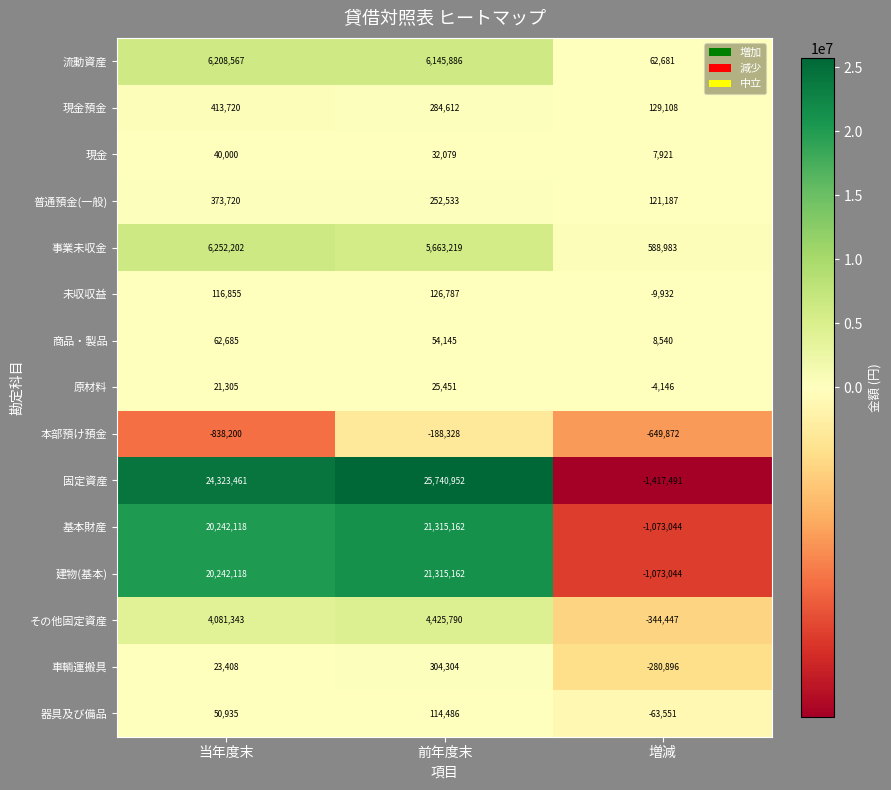

Which label corresponds to the largest value in the chart?

前年度末